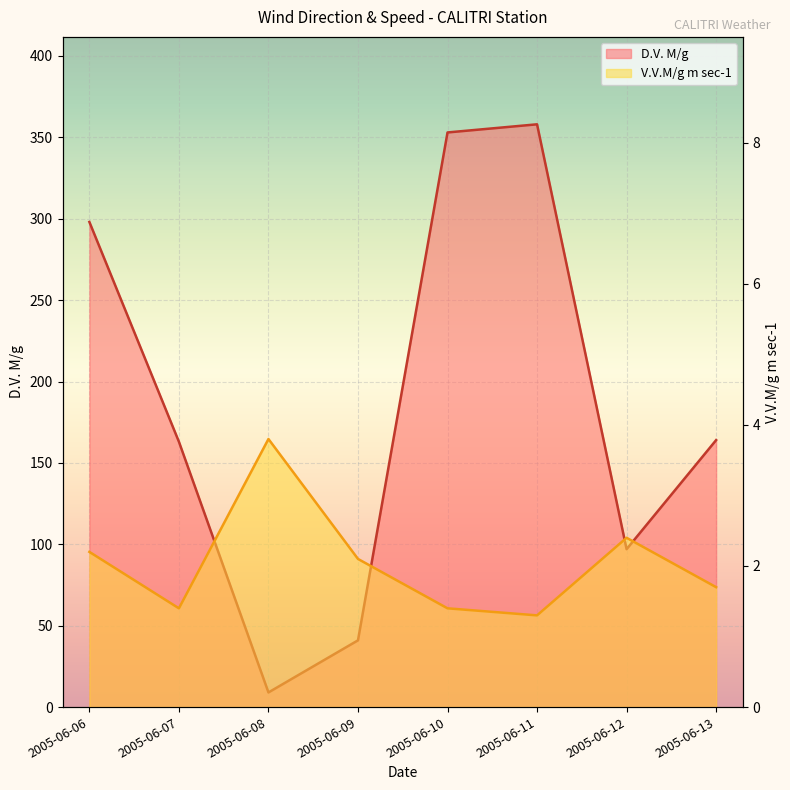

Which series has the largest total across all categories?

D.V. M/g